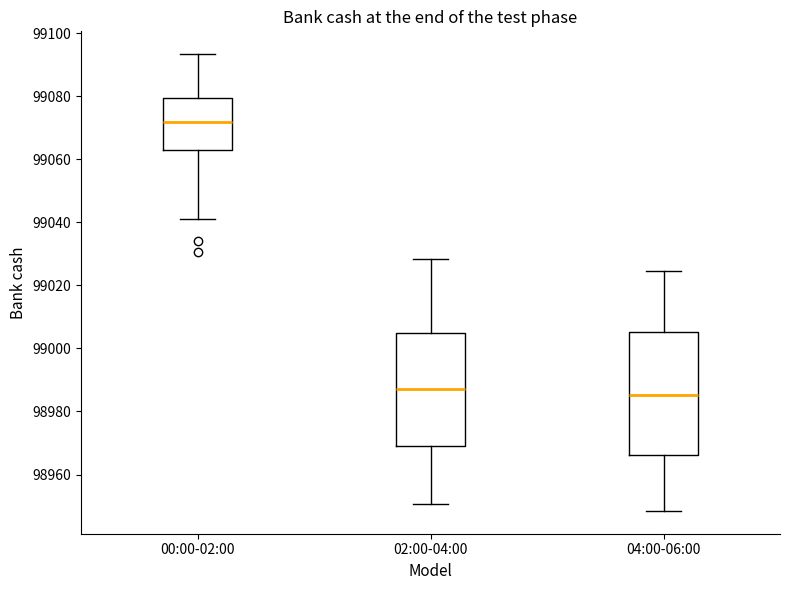

Which box's median line is the highest?

00:00-02:00